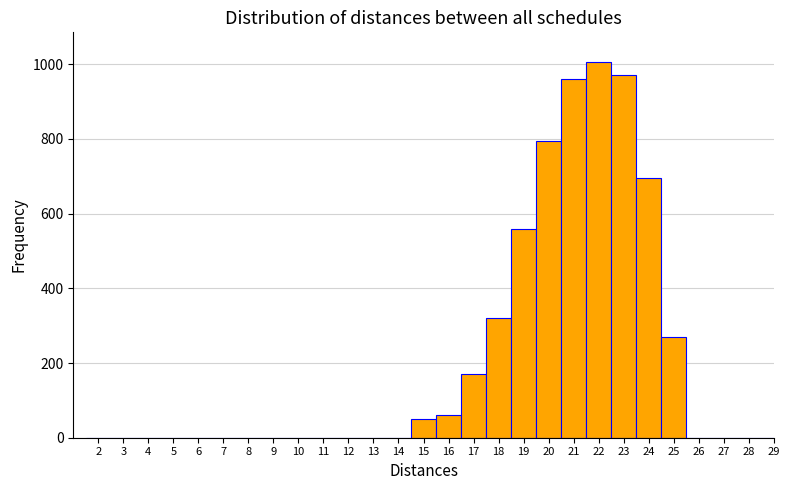

Reading left to right, what are all the values shown in this chart?

2=0	3=0	4=0	5=0	6=0	7=0	8=0	9=0	10=0	11=0	12=0	13=0	14=0	15=50	16=60	17=170	18=320	19=560	20=795	21=960	22=1005	23=970	24=695	25=270	26=0	27=0	28=0	29=0